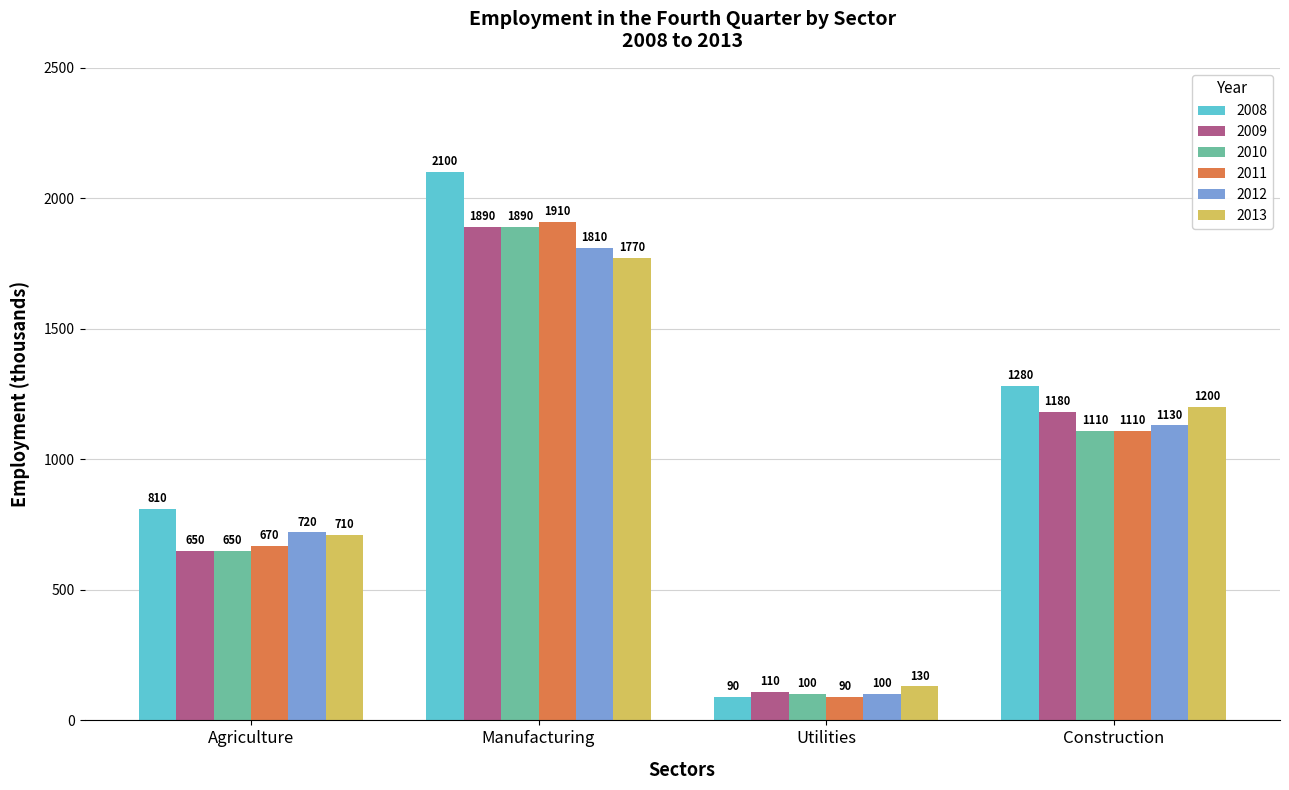

Is it true that 2008 equals 1280 at Construction?

True